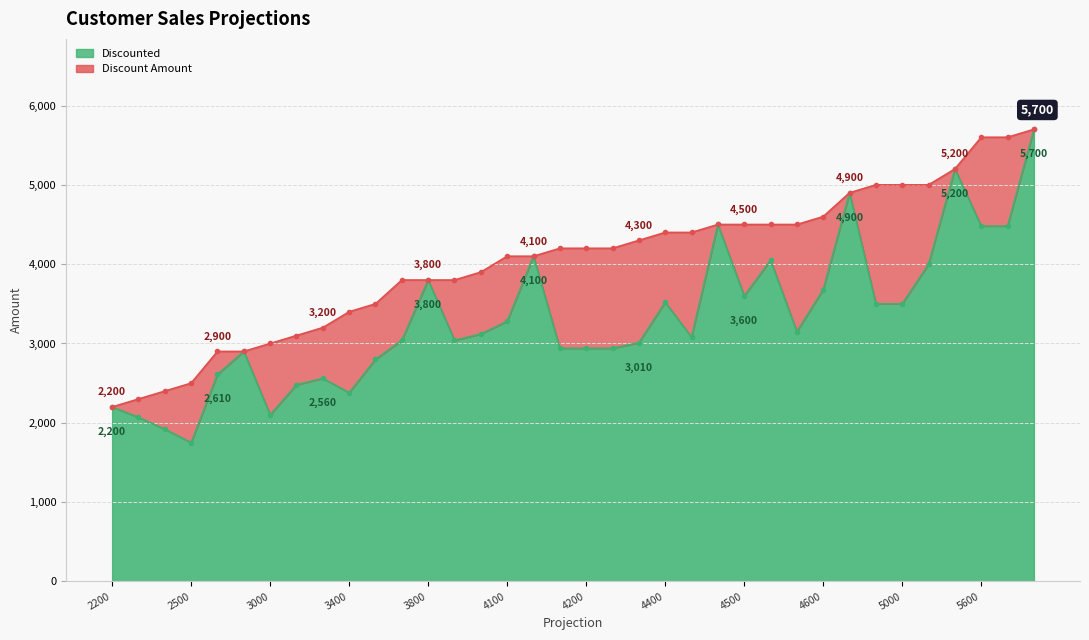

Which category has the lowest value in the Discounted series?

2500